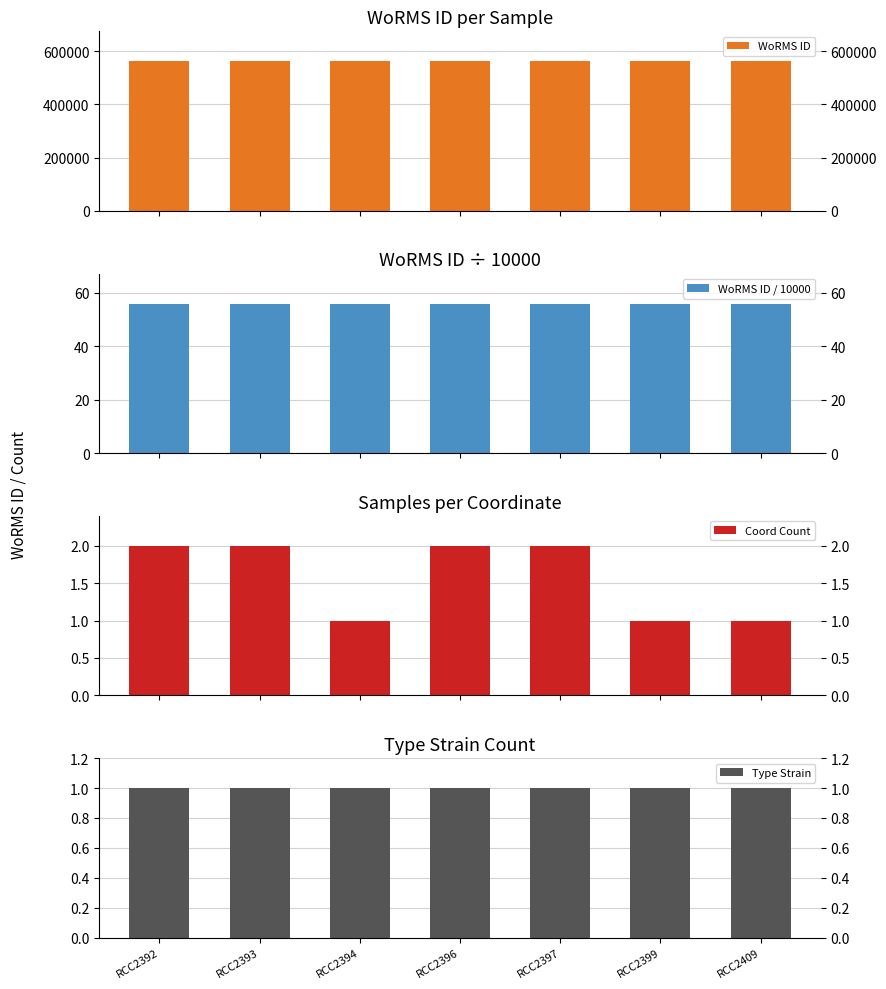

How many bars are there in each group?

4